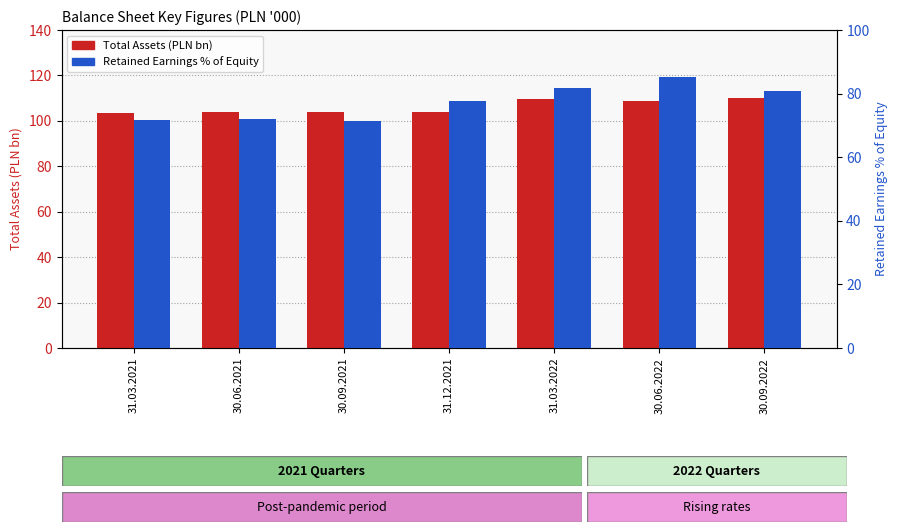

What is the average value of the Retained Earnings % of Equity series?

77.2